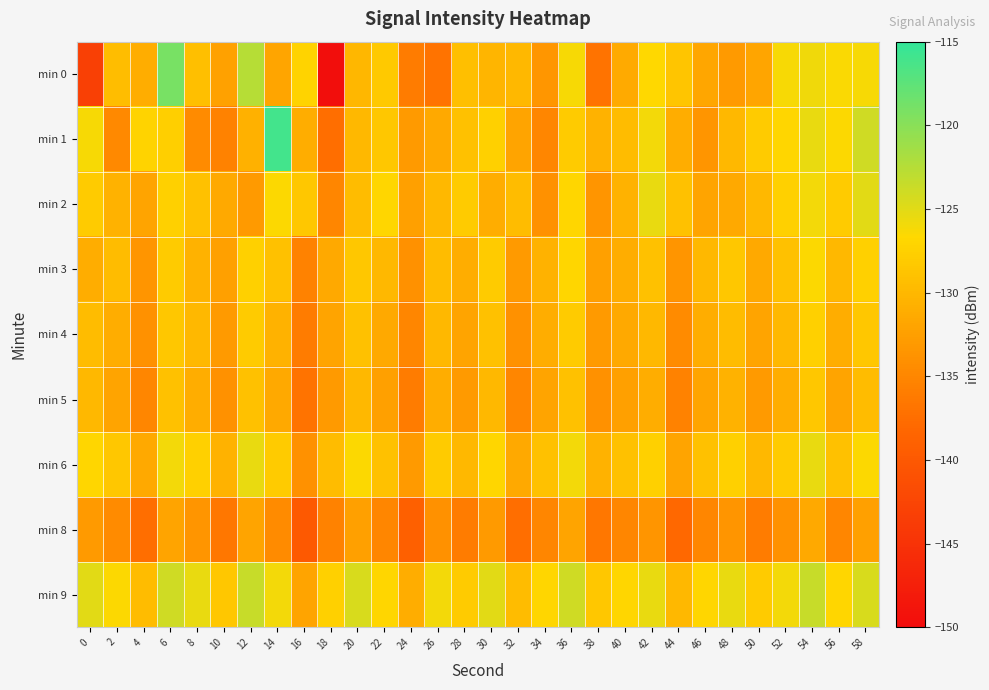

Rank the series at 40 from lowest to highest value.

min 8, min 5, min 4, min 0, min 3, min 2, min 1, min 6, min 9